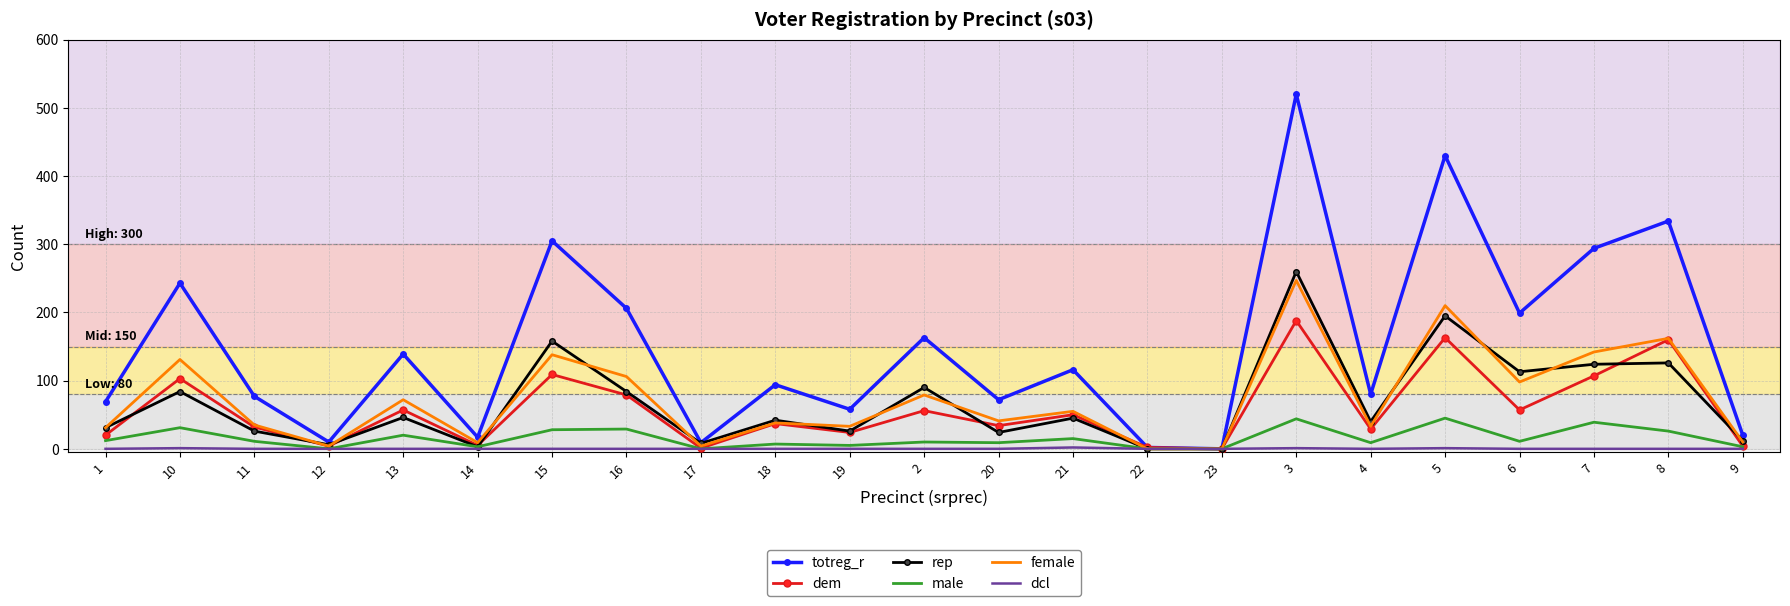

Which series has the widest spread of values?

totreg_r